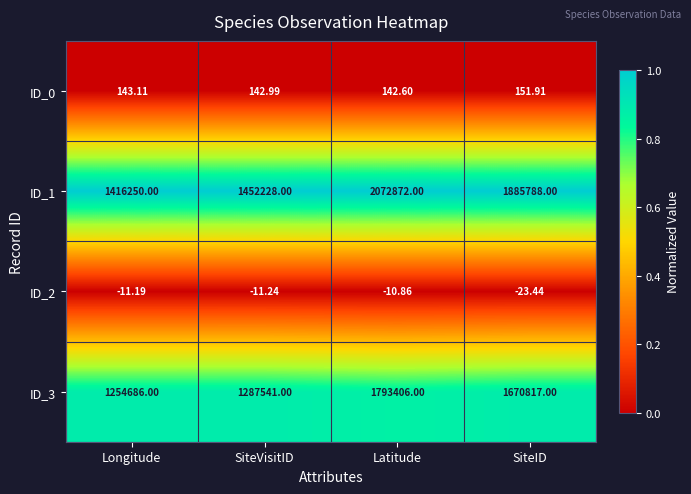

At which category is the sum across all series the highest?

Latitude